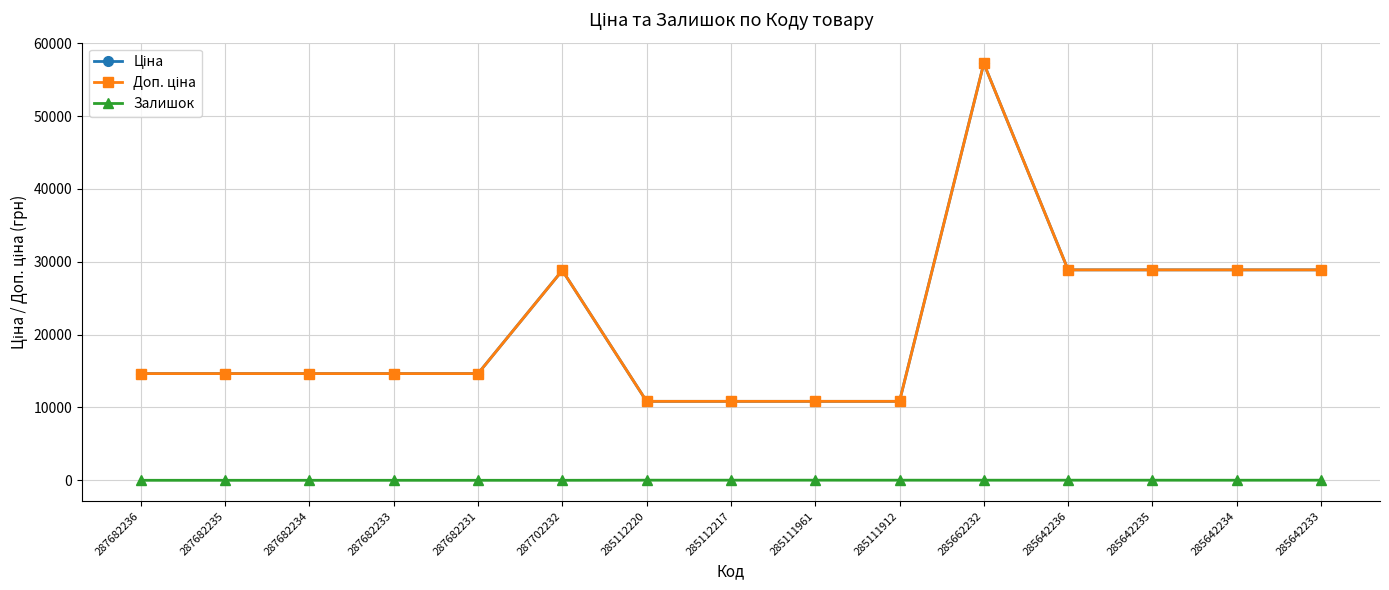

Is this an area chart (filled region under the line)?

No